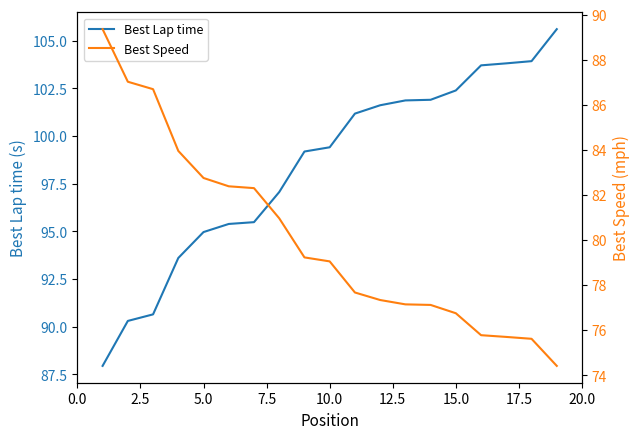

True or false: Best Lap time has a value of 63.4 at 10.0.

False